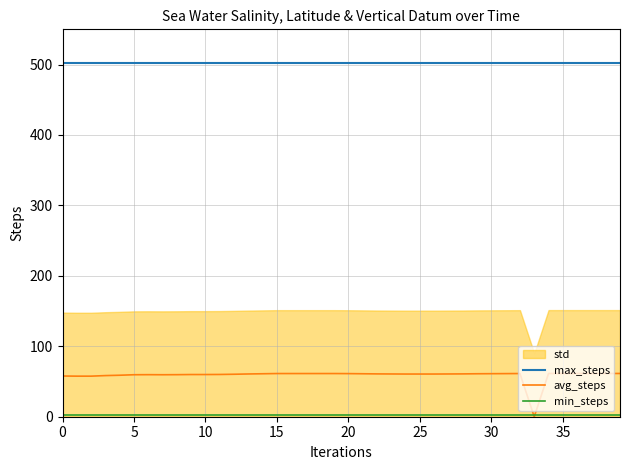

How many categories are shown in the chart?

40